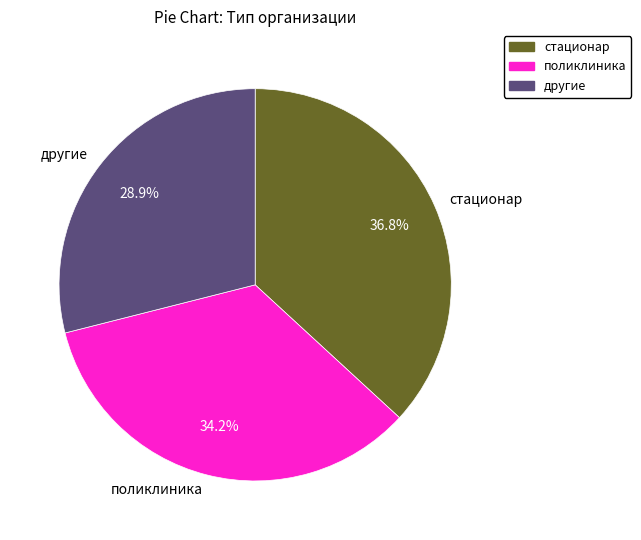

Which has a higher value, стационар or поликлиника?

стационар